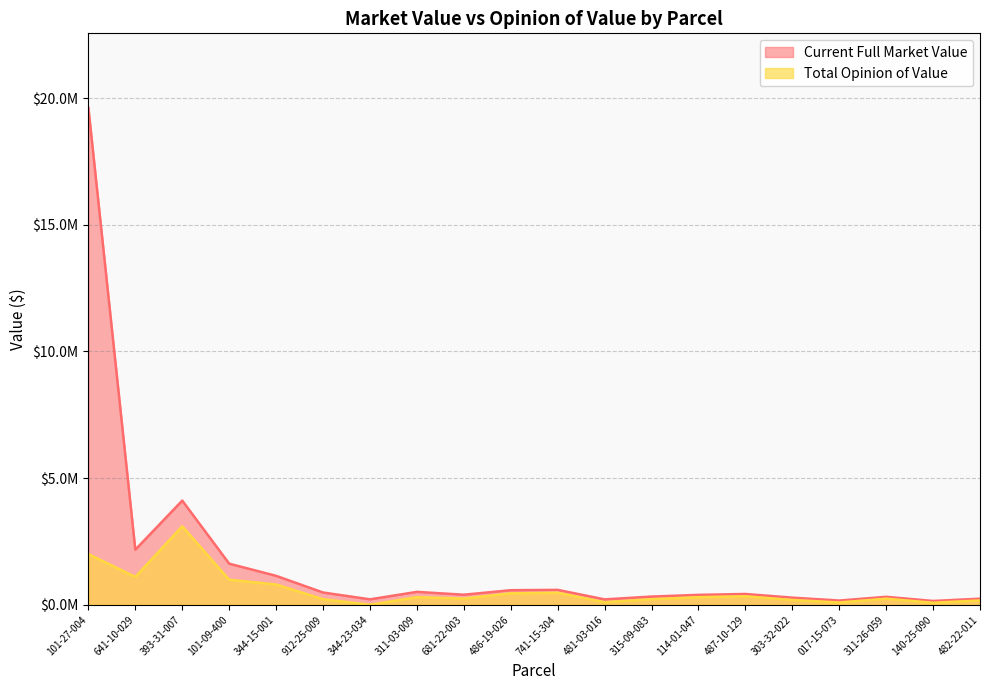

Reading left to right, list all the values displayed in this chart.

Current Full Market Value: 19619100	2175100	4112400	1622500	1141900	484200	214500	509300	397000	575000	588100	213000	323400	391300	426100	281000	166400	313700	150000	239700
Total Opinion of Value: 2000000	1100000	3100000	989000	800000	221000	190	300000	245855	450000	475000	100000	220000	300000	335000	190000	90000	240000	80000	170000